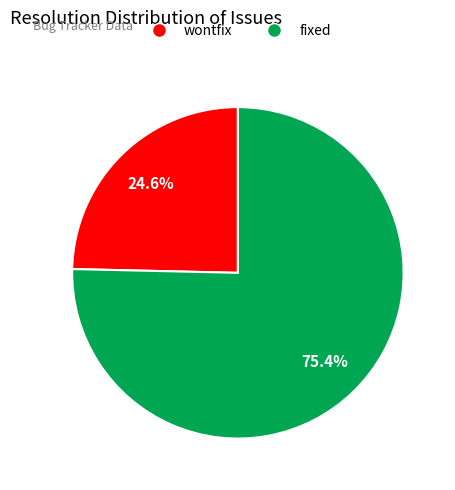

Does any single category account for the majority?

Yes